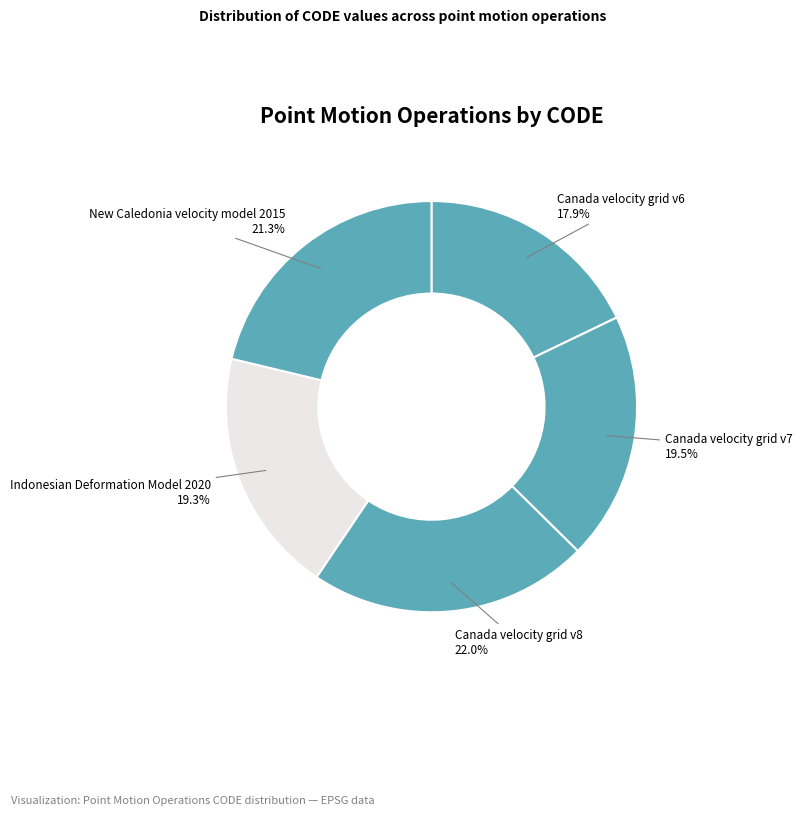

What is the smallest slice in the pie chart?

Canada velocity grid v6